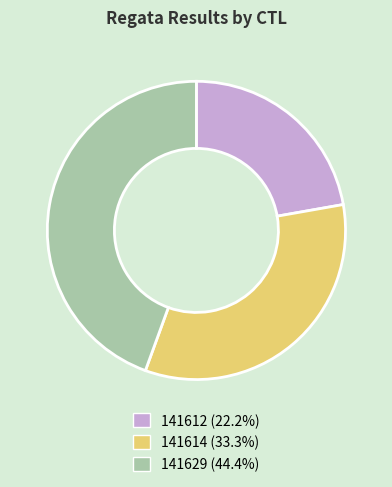

What is the largest slice in the pie chart?

141629